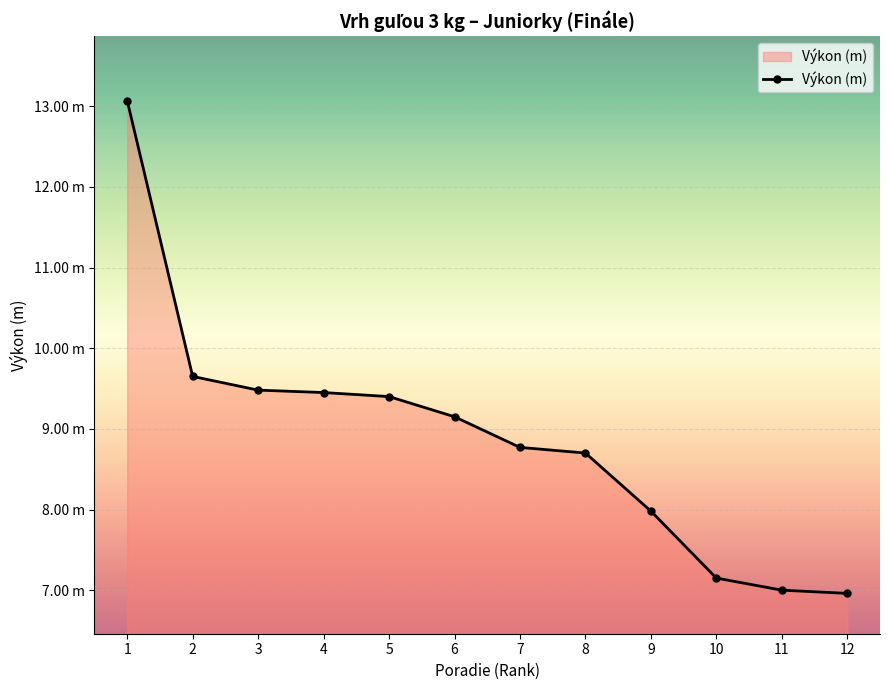

Does the chart have visible grid lines?

Yes